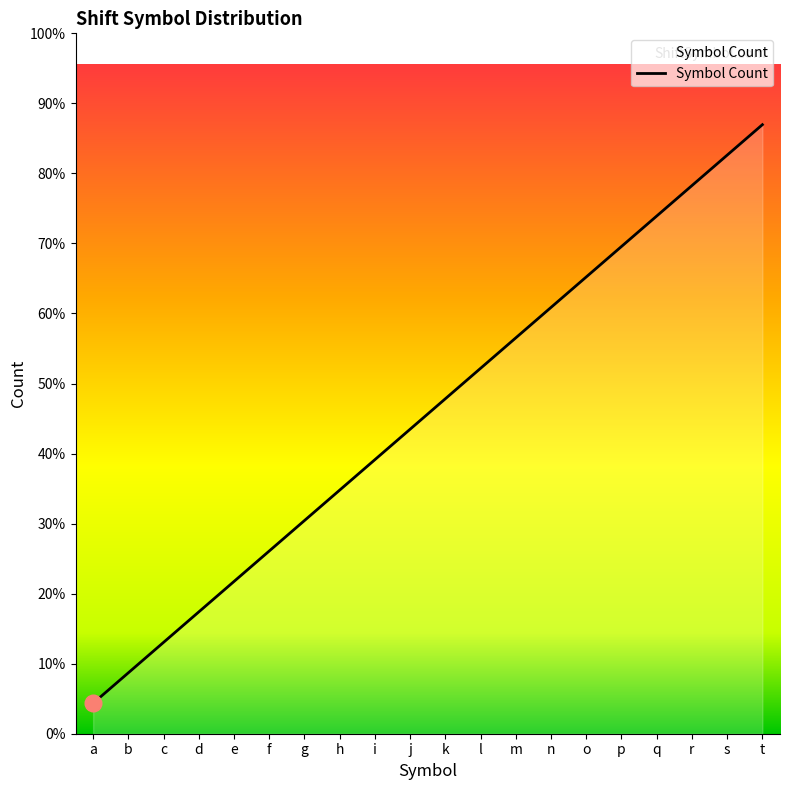

Does the chart have visible grid lines?

No